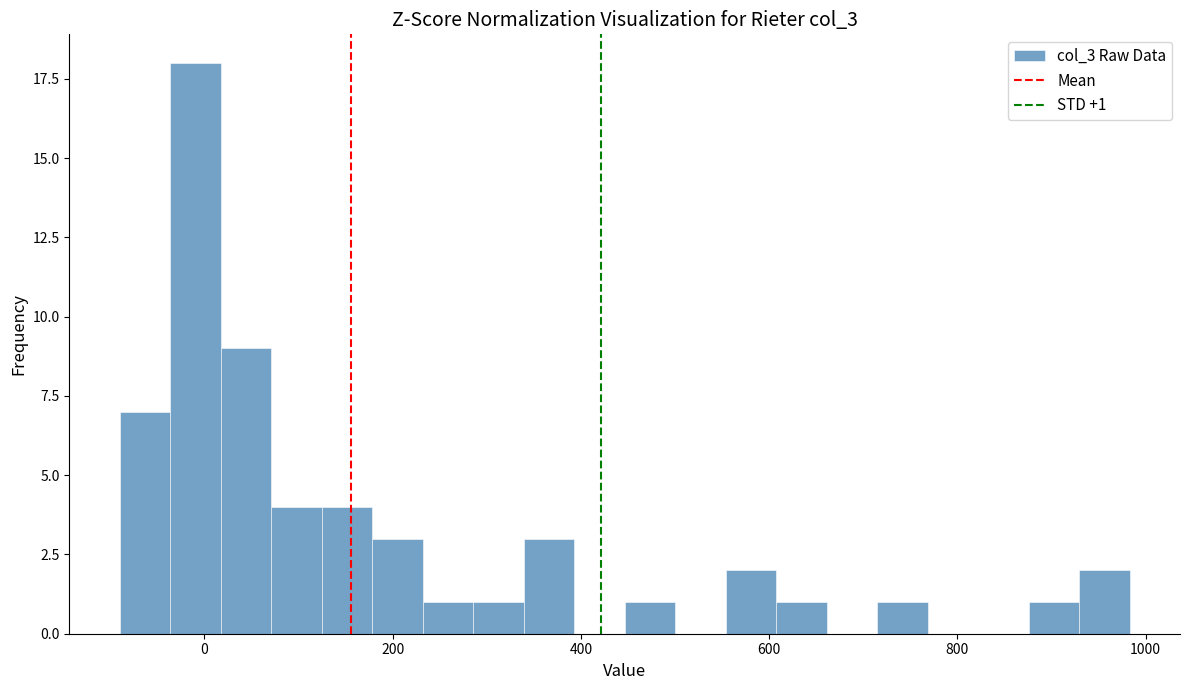

Read against the x-axis, roughly where is the centre of the tallest bar?

0